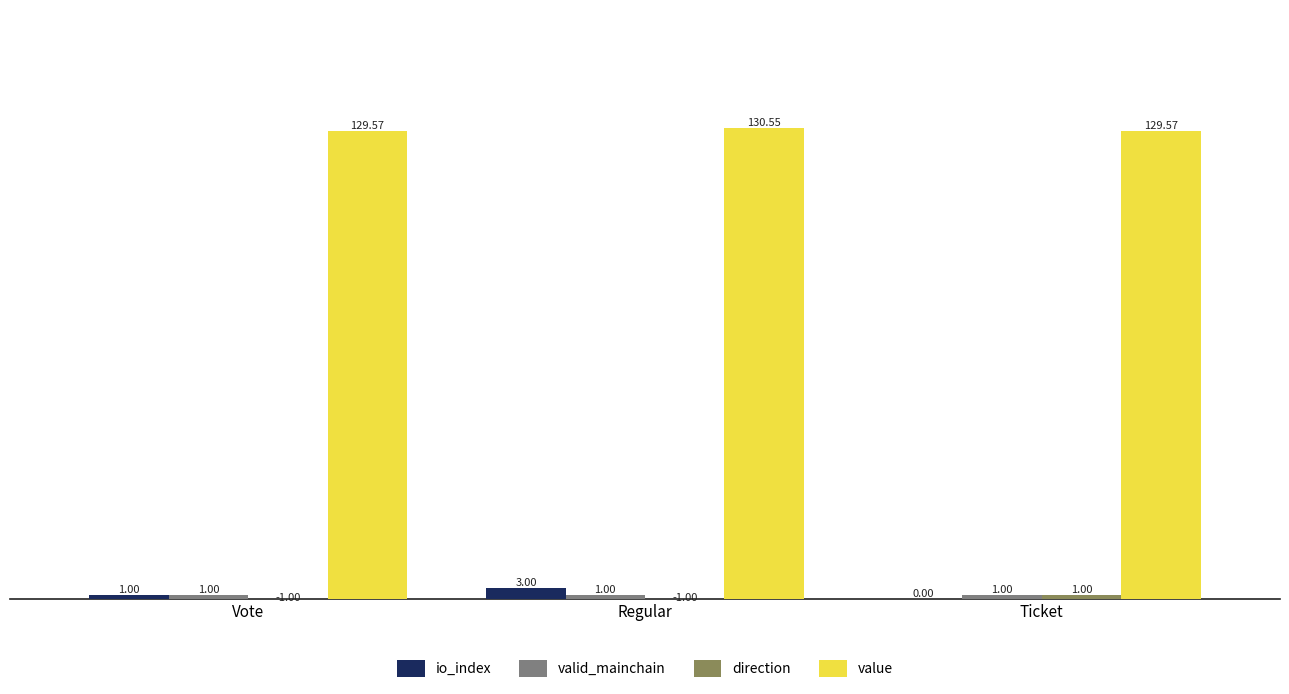

Which label corresponds to the largest value in the chart?

Regular